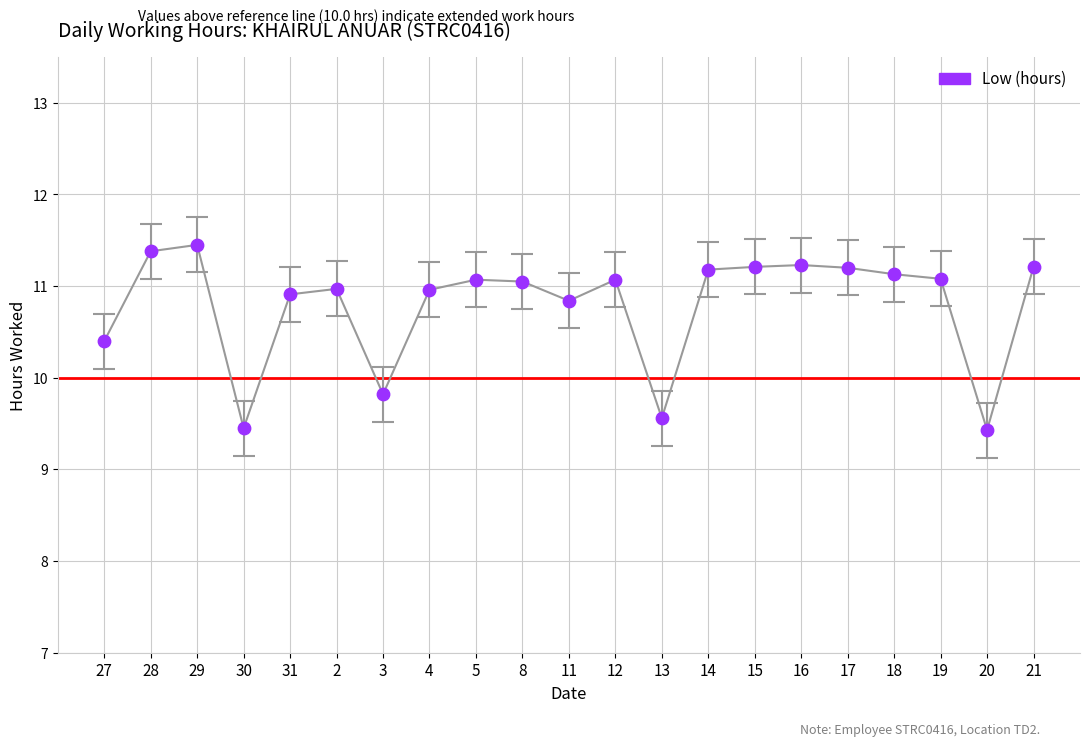

What Y value in the scatter plot is closest to 10?

9.8